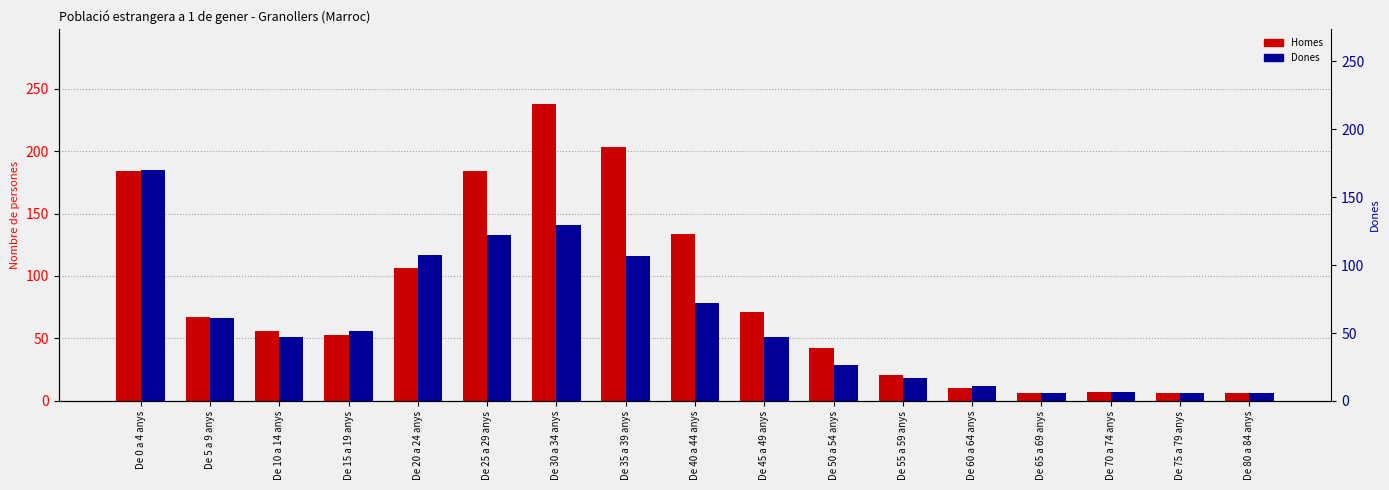

Reading left to right, extract all data points from this chart.

Homes: 184	67	56	53	106	184	238	203	134	71	42	21	10	6	7	6	6
Dones: 185	66	51	56	117	133	141	116	78	51	29	18	12	6	7	6	6